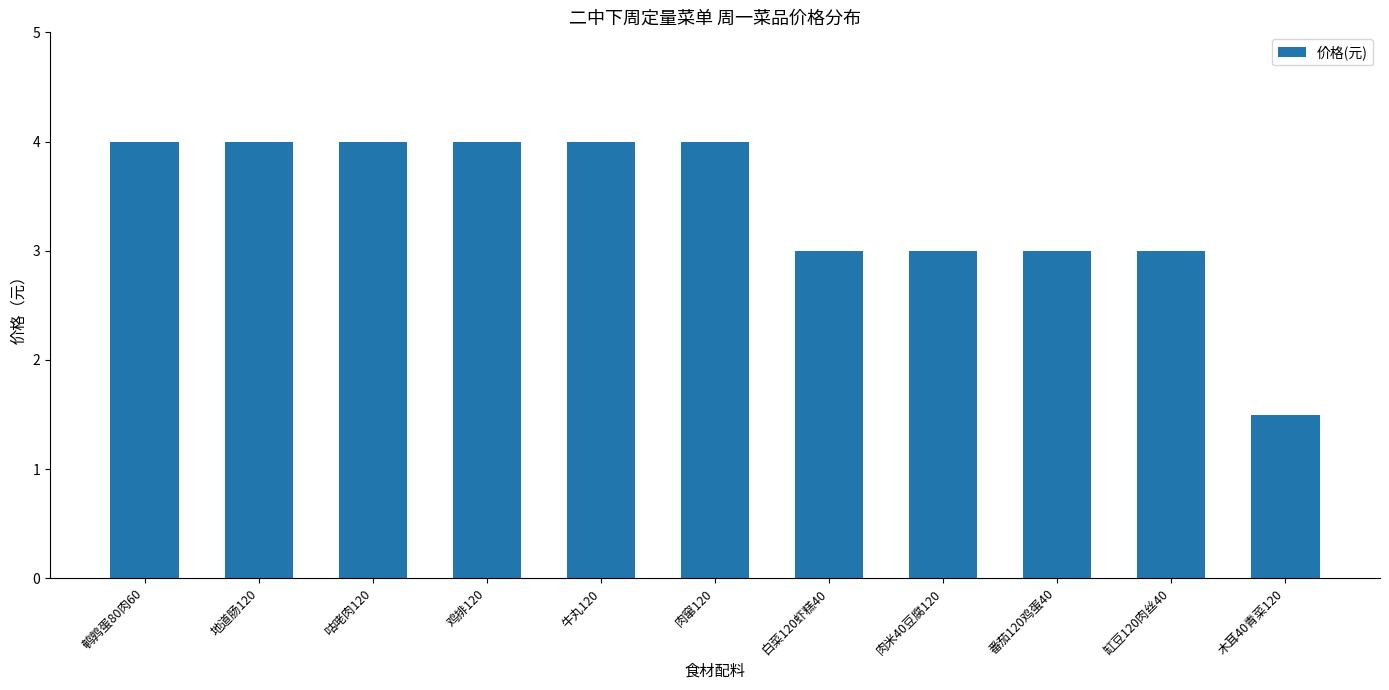

What is the sum of all values?

37.5